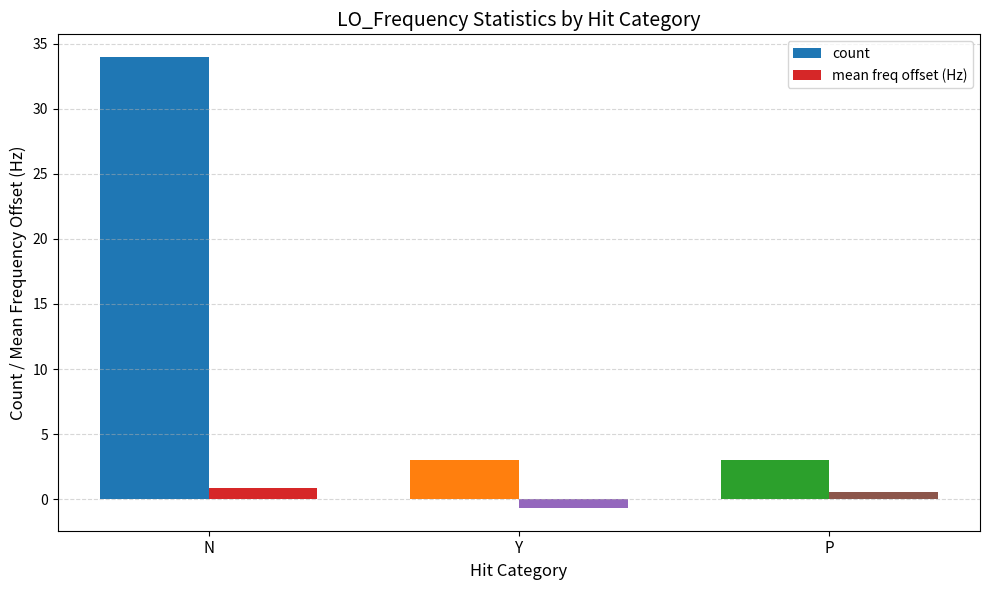

What is the label of the 3rd bar from the left?

P